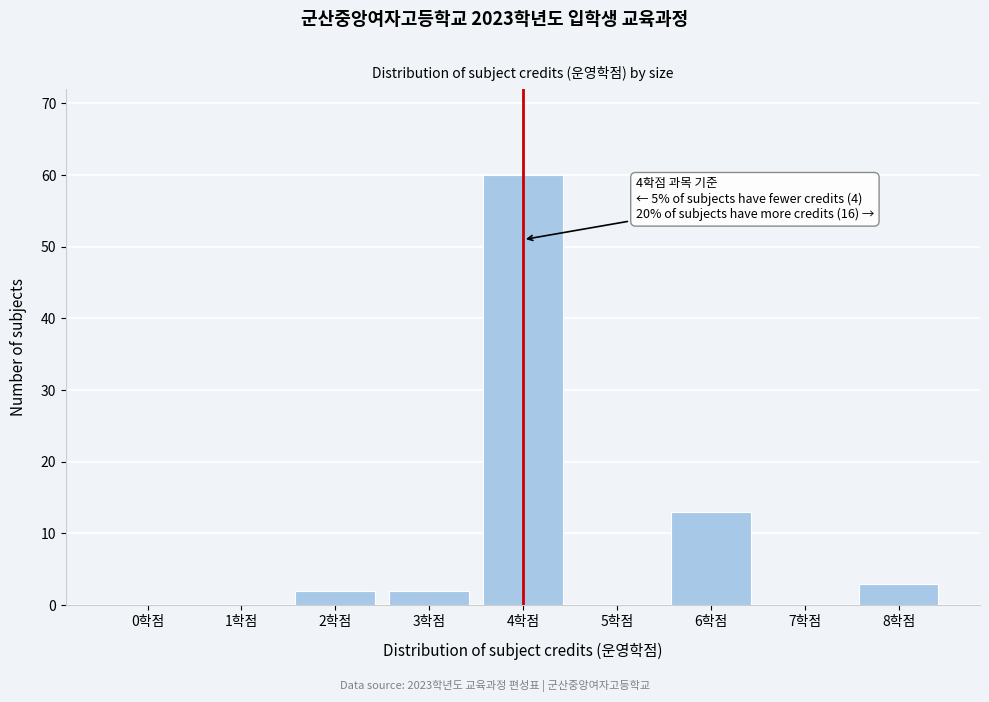

Reading right to left, transcribe all the data shown in this chart.

8학점=3	7학점=0	6학점=13	5학점=0	4학점=60	3학점=2	2학점=2	1학점=0	0학점=0